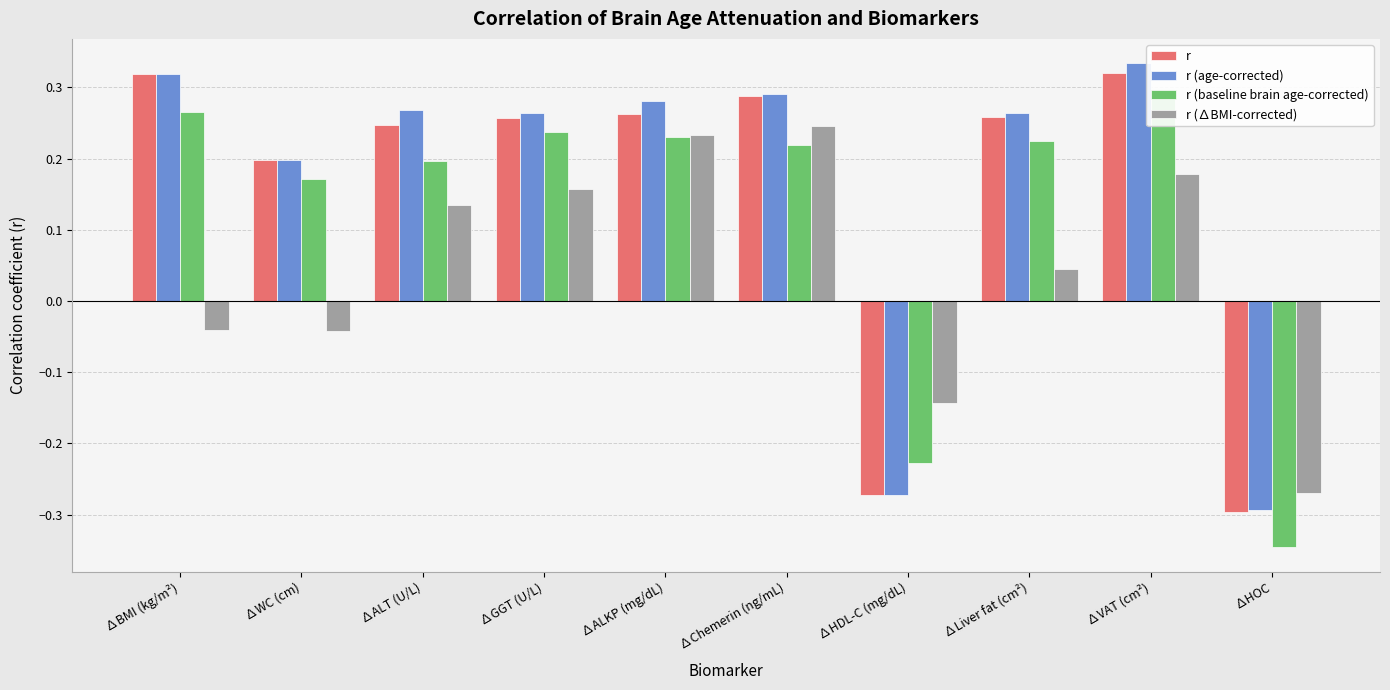

Is the value of r (age-corrected) at ∆HDL-C (mg/dL) greater than the value of r (∆BMI-corrected) at ∆HDL-C (mg/dL)?

No